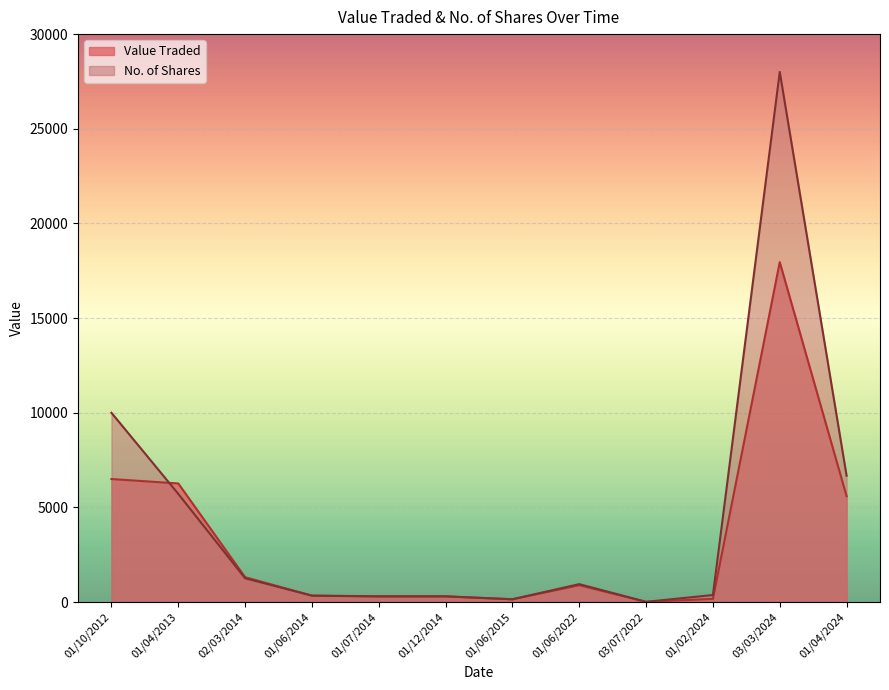

What is the difference between the maximum and second lowest values in the Value Traded series?

17806